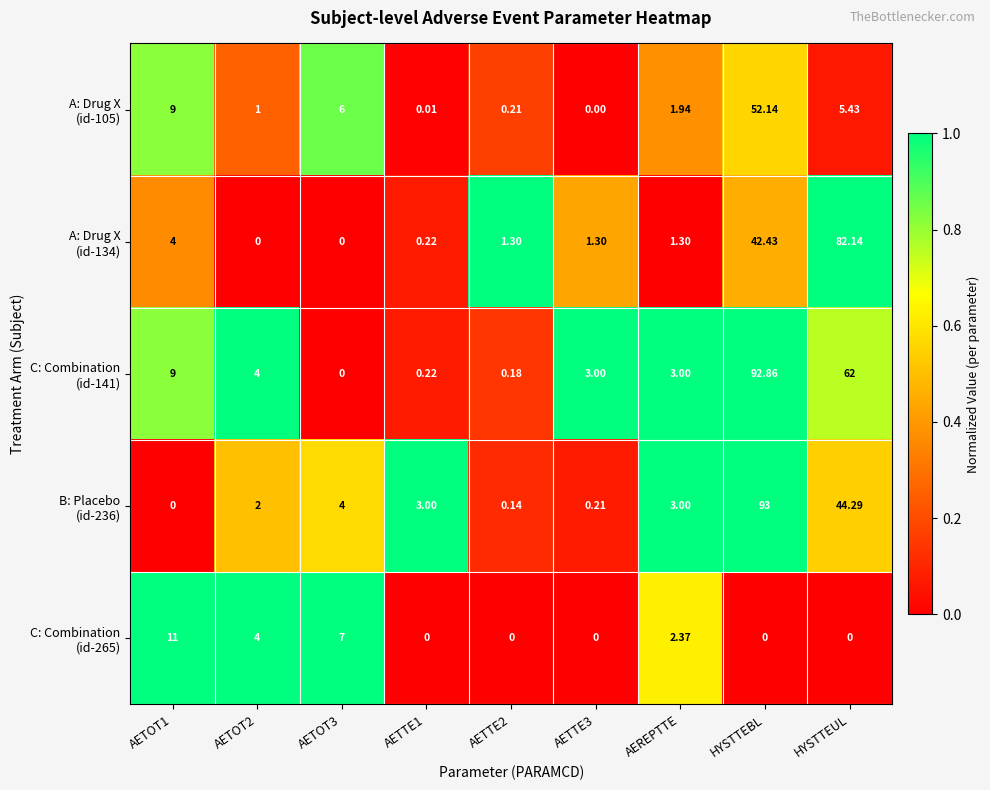

At which category is the sum across all series the highest?

HYSTTEBL